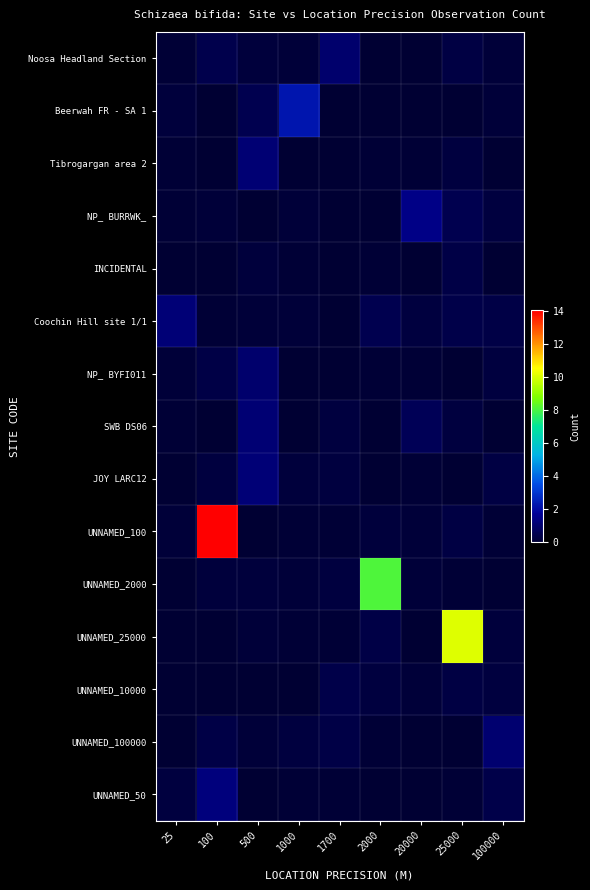

Reading left to right, extract all data points from this chart.

Noosa Headland Section: 25=0.1	100=0.5	500=0.2	1000=0.1	1700=1.0	2000=0.0	20000=0.0	25000=0.3	100000=0.1
Beerwah FR - SA 1: 25=0.2	100=0.0	500=0.5	1000=2.3	1700=0.0	2000=0.0	20000=0.0	25000=0.1	100000=0.1
Tibrogargan area 2: 25=0.1	100=0.1	500=1.1	1000=0.0	1700=0.1	2000=0.1	20000=0.1	25000=0.2	100000=0.0
NP_ BURRWK_: 25=0.1	100=0.1	500=0.0	1000=0.1	1700=0.0	2000=0.0	20000=1.4	25000=0.5	100000=0.2
INCIDENTAL: 25=0.1	100=0.0	500=0.2	1000=0.1	1700=0.0	2000=0.1	20000=0.0	25000=0.4	100000=0.0
Coochin Hill site 1/1: 25=1.2	100=0.1	500=0.1	1000=0.1	1700=0.0	2000=0.5	20000=0.2	25000=0.4	100000=0.3
NP_ BYFI011: 25=0.1	100=0.4	500=1.0	1000=0.0	1700=0.0	2000=0.1	20000=0.1	25000=0.0	100000=0.3
SWB DS06: 25=0.1	100=0.0	500=1.1	1000=0.0	1700=0.2	2000=0.0	20000=0.7	25000=0.2	100000=0.0
JOY LARC12: 25=0.0	100=0.3	500=1.2	1000=0.2	1700=0.2	2000=0.0	20000=0.1	25000=0.0	100000=0.3
UNNAMED_100: 25=0.1	100=14.1	500=0.0	1000=0.1	1700=0.1	2000=0.2	20000=0.2	25000=0.3	100000=0.1
UNNAMED_2000: 25=0.0	100=0.2	500=0.2	1000=0.1	1700=0.2	2000=8.1	20000=0.1	25000=0.1	100000=0.0
UNNAMED_25000: 25=0.0	100=0.0	500=0.2	1000=0.1	1700=0.1	2000=0.4	20000=0.0	25000=10.1	100000=0.2
UNNAMED_10000: 25=0.0	100=0.0	500=0.1	1000=0.0	1700=0.4	2000=0.2	20000=0.2	25000=0.3	100000=0.2
UNNAMED_100000: 25=0.0	100=0.3	500=0.1	1000=0.2	1700=0.3	2000=0.1	20000=0.0	25000=0.0	100000=1.1
UNNAMED_50: 25=0.3	100=1.3	500=0.0	1000=0.1	1700=0.1	2000=0.0	20000=0.0	25000=0.1	100000=0.4